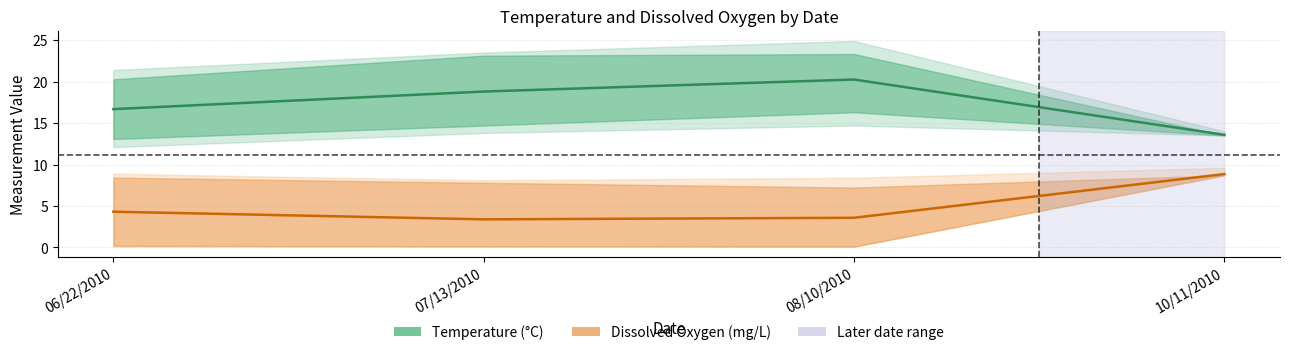

True or false: the data shows 2.2 at 08/10/2010.

False